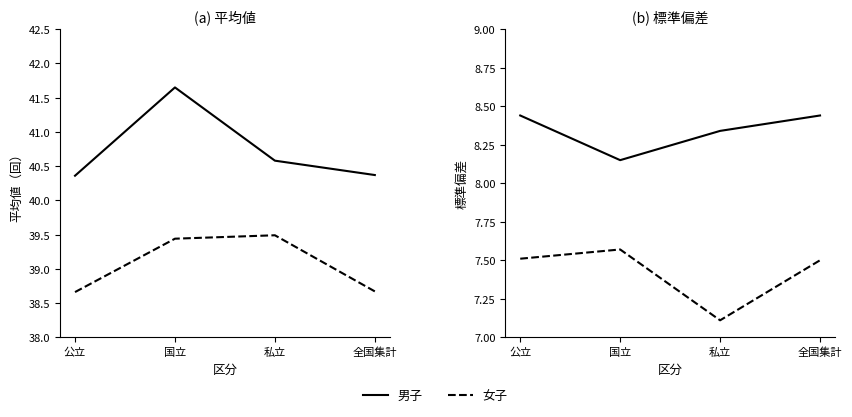

What is the difference between the maximum and minimum values in the 男子 series?

0.3